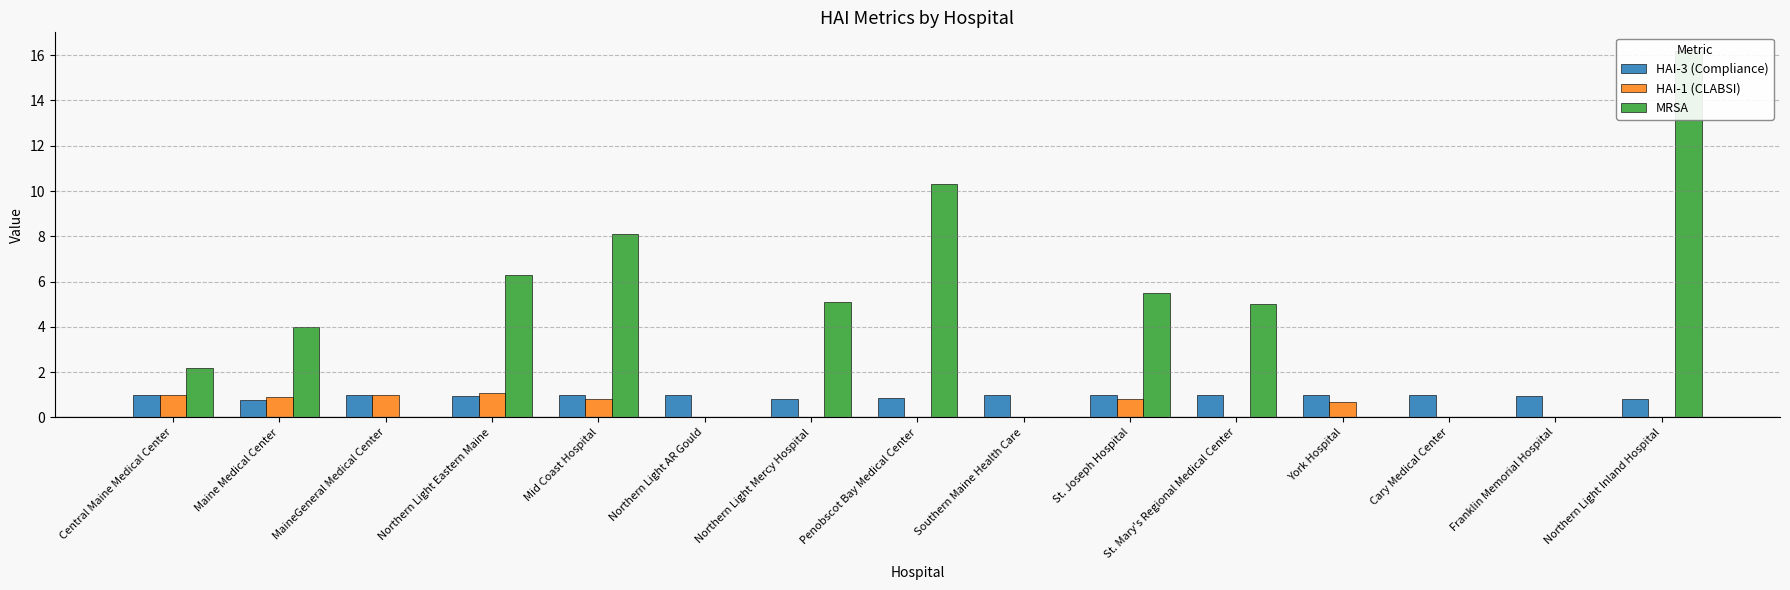

True or false: HAI-1 (CLABSI) has a value of 0.7 at Franklin Memorial Hospital.

False